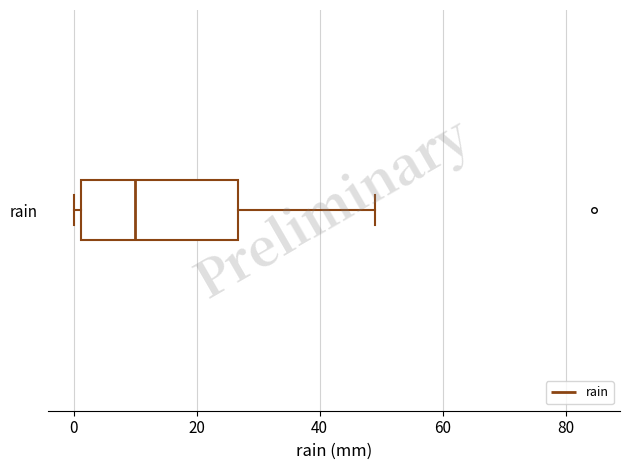

Transcribe this box plot: give where the median line is, the range the box spans, and where the two whiskers end, as read against the x-axis. The values are not printed on the chart, so give them approximately, as read against the axis.

median 10, box 2 to 26, whiskers 0 to 50